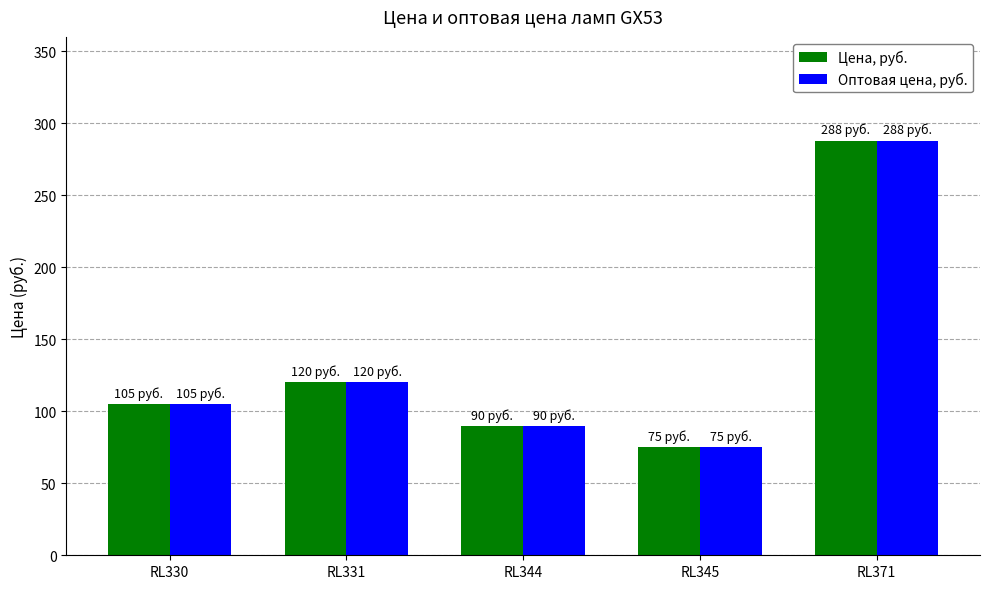

What is the value of the Оптовая цена, руб. bar at the 4th from the left?

75